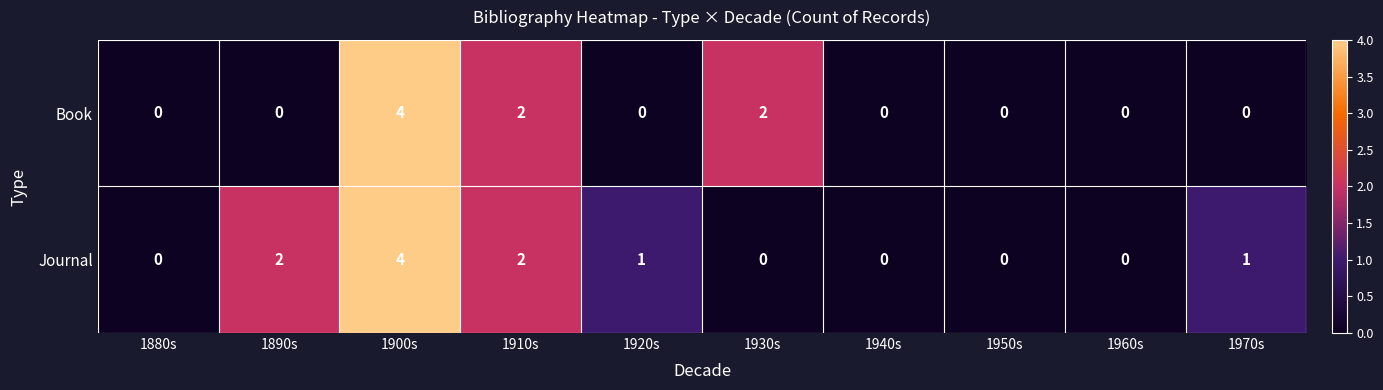

The Book series shows 0 at 1950s. True or false?

True